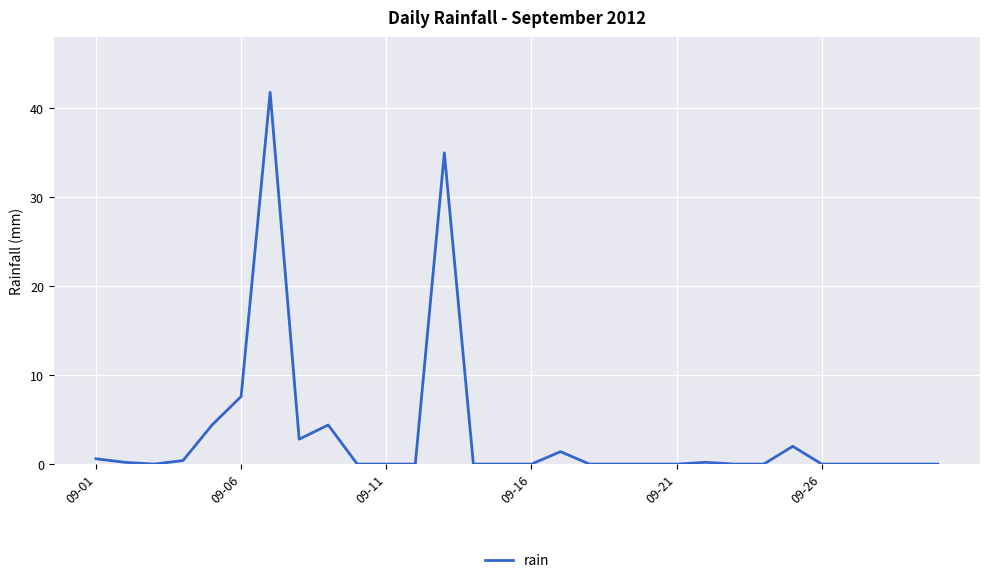

What is the maximum value shown in the chart?

41.8